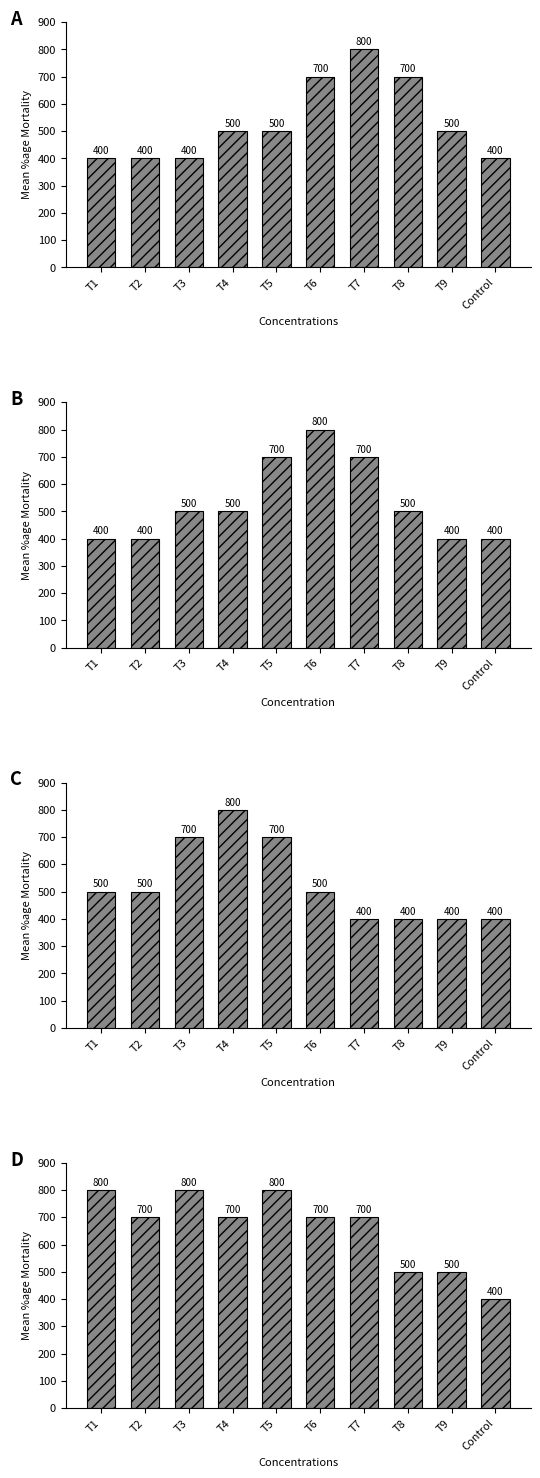

Reading left to right, list all the values displayed in this chart.

A: 400	400	400	500	500	700	800	700	500	400
B: 400	400	500	500	700	800	700	500	400	400
C: 500	500	700	800	700	500	400	400	400	400
D: 800	700	800	700	800	700	700	500	500	400